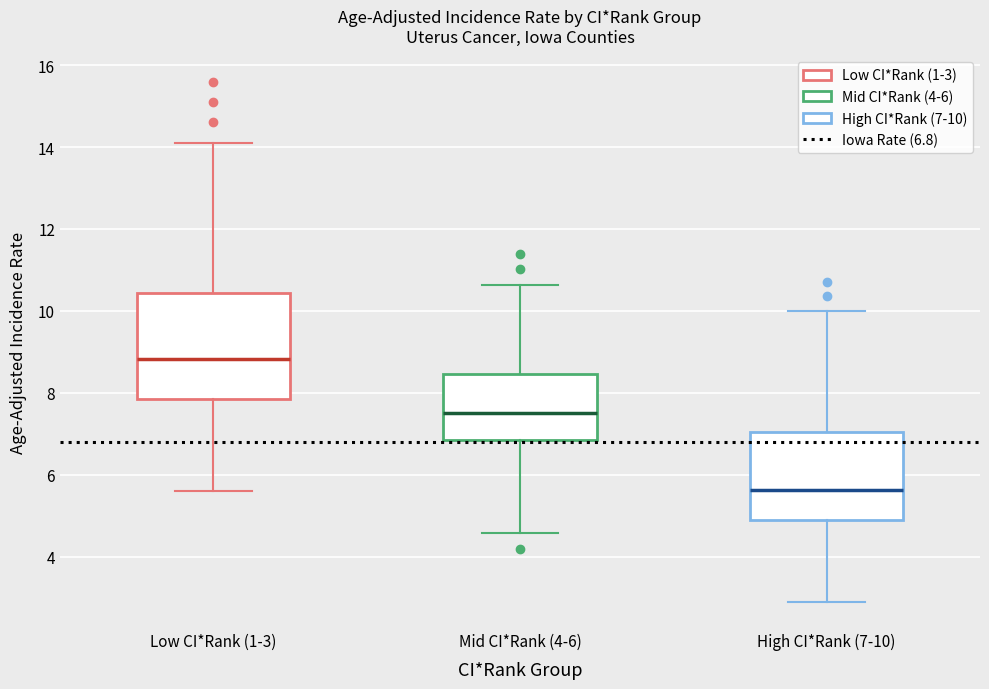

Which box's median line is the highest?

Low CI*Rank (1-3)